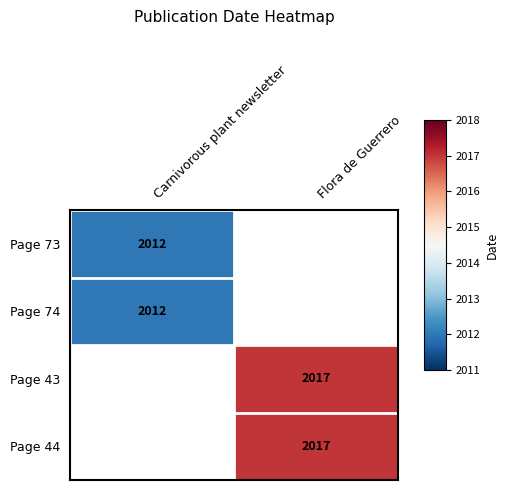

The value of Page 73 at Carnivorous plant newsletter is 2012. True or false?

True